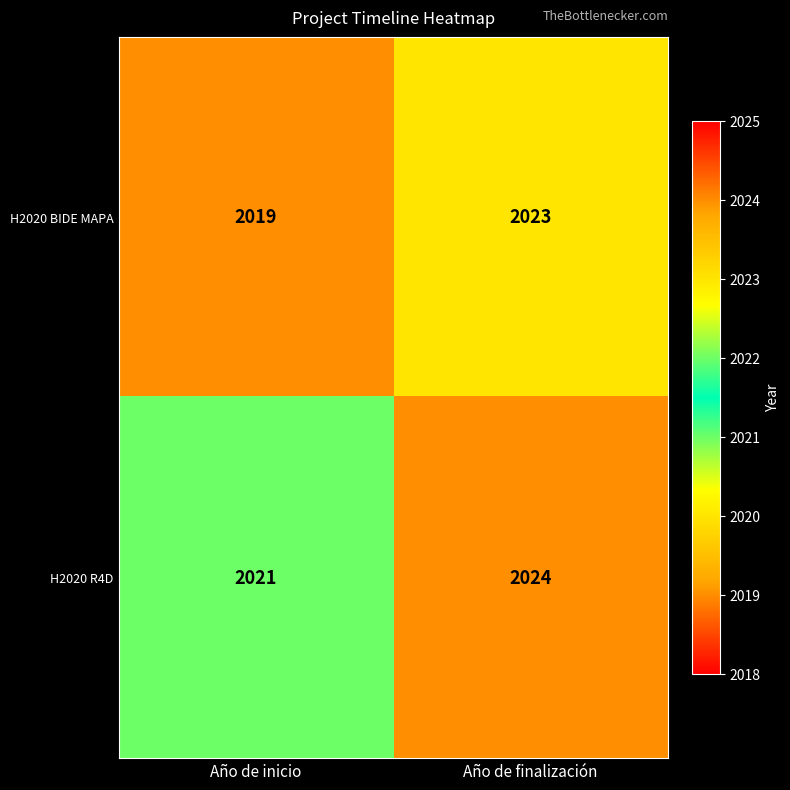

What is the sum of all H2020 BIDE MAPA values?

4042